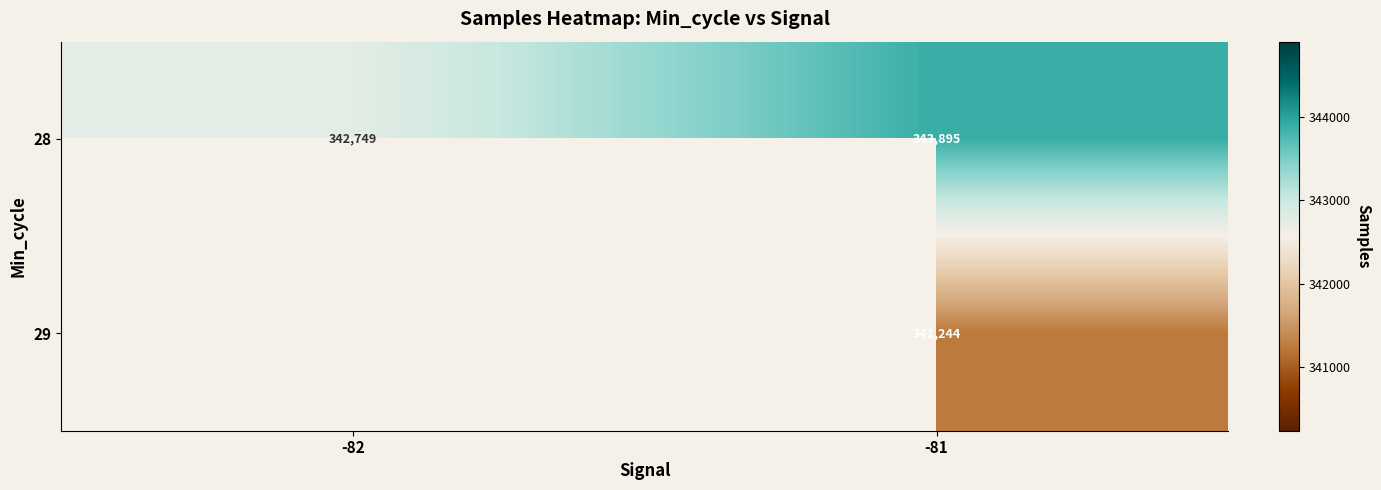

True or false: 29 has a value of 341244 at -81.

True